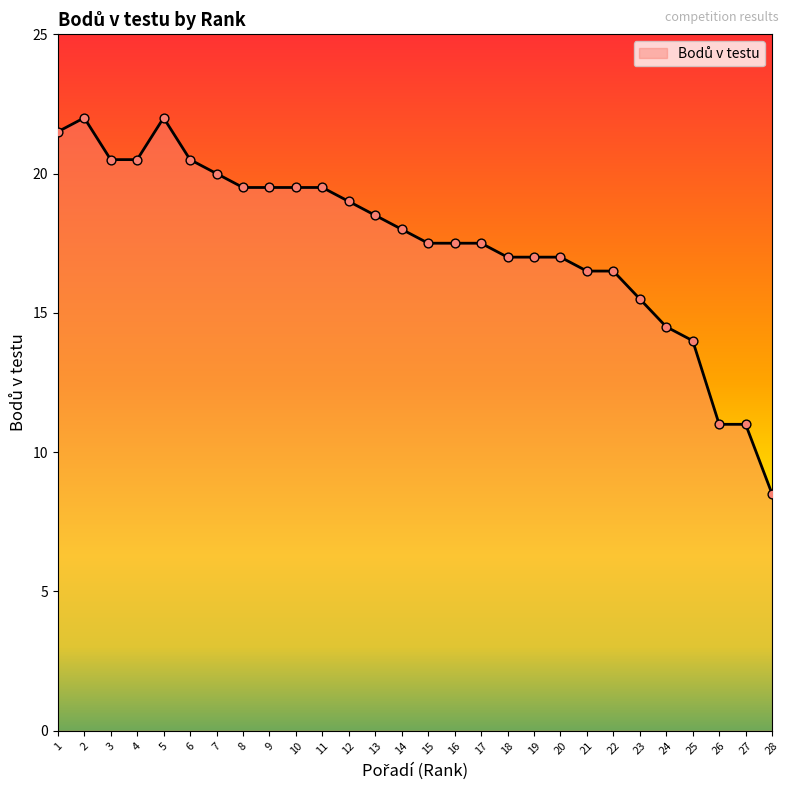

What is the ratio of the value at 21 to the value at 15?

0.9